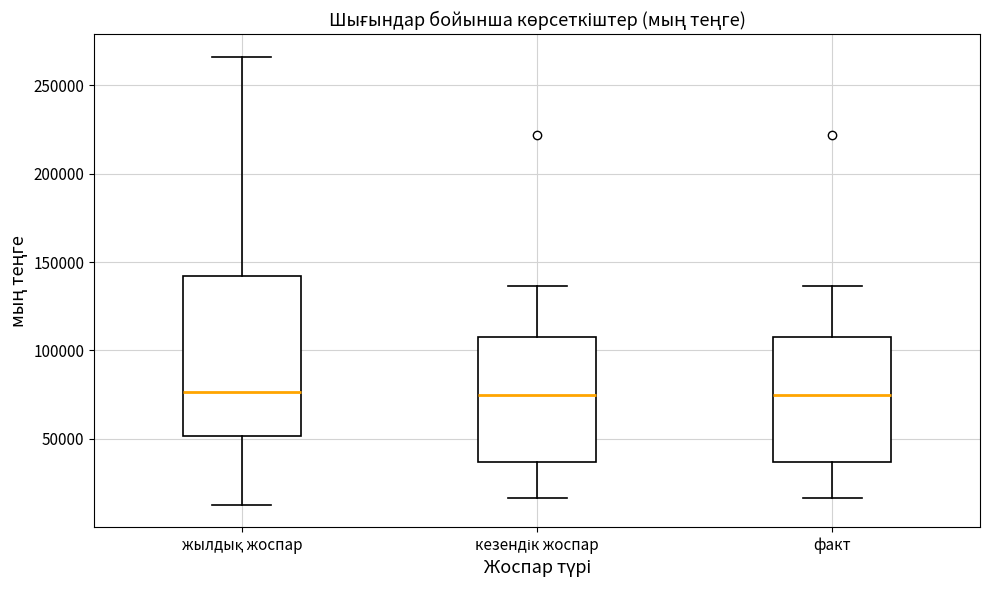

Comparing the boxes themselves (not the whiskers), which one is the tallest?

жылдық жоспар